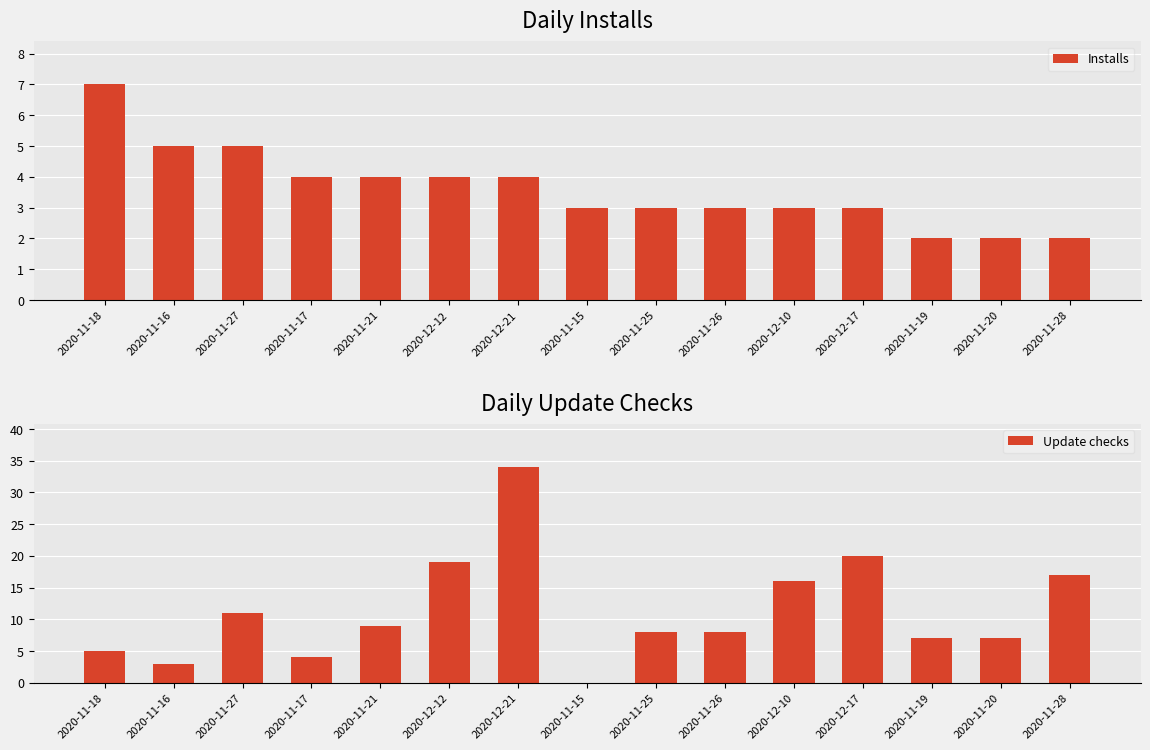

How many bars are there in total?

30